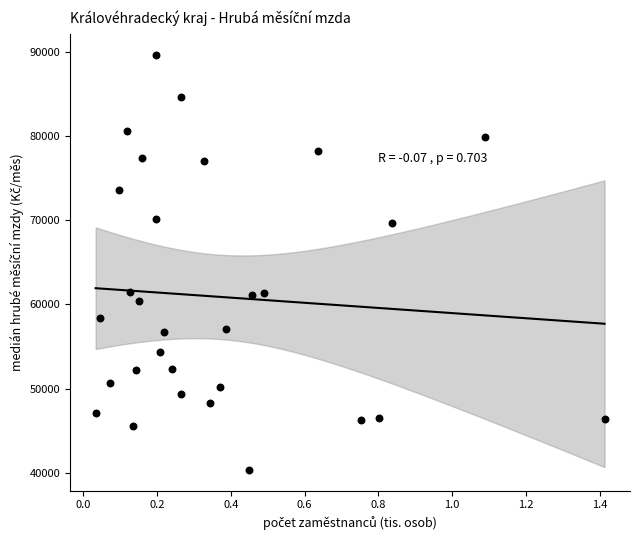

What is the range of X values (max minus min)?

1.4